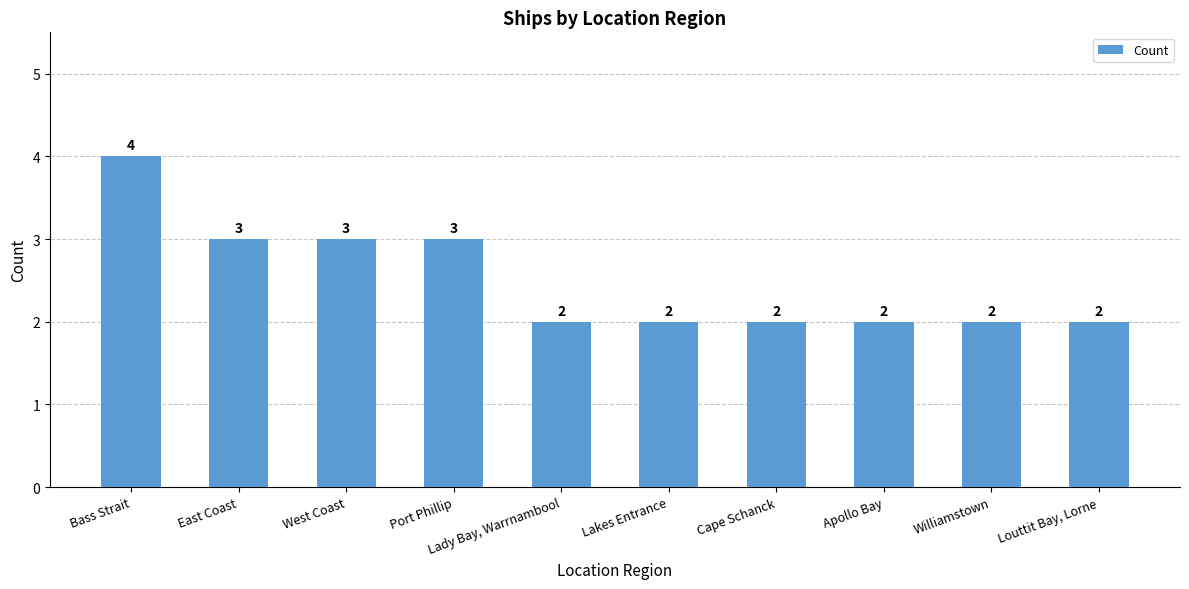

What is the difference between the values at West Coast and Lady Bay, Warrnambool?

1